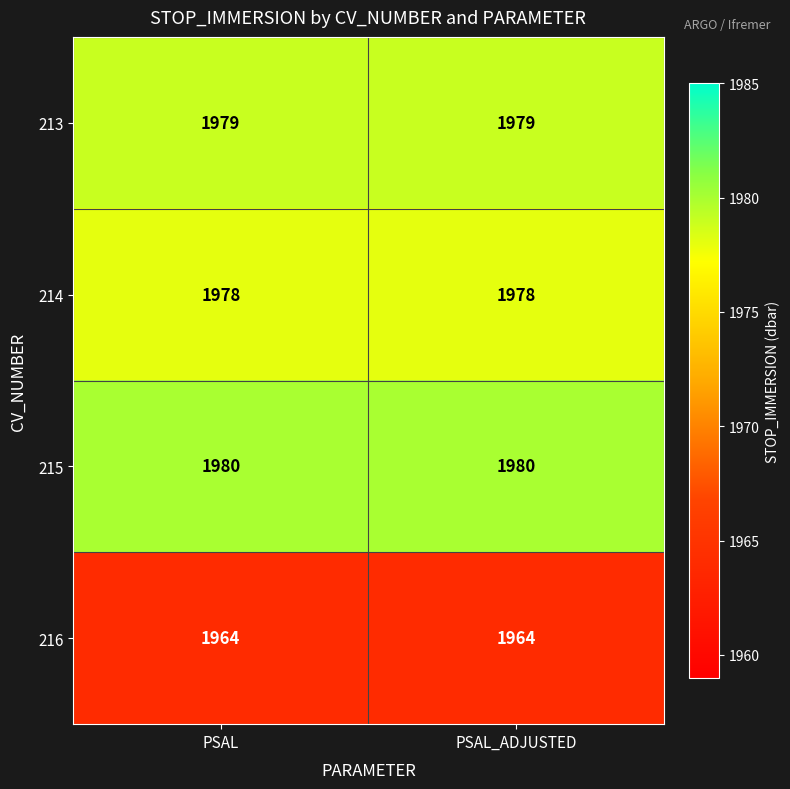

What is the total value across all series at PSAL_ADJUSTED?

7901